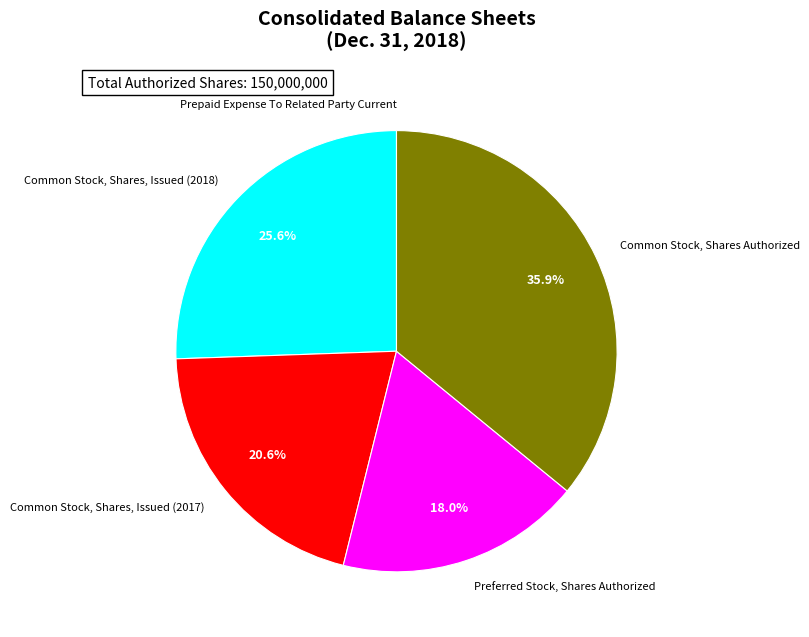

The Common Stock, Shares, Issued (2017) slice represents 34% of the pie. True or false?

False